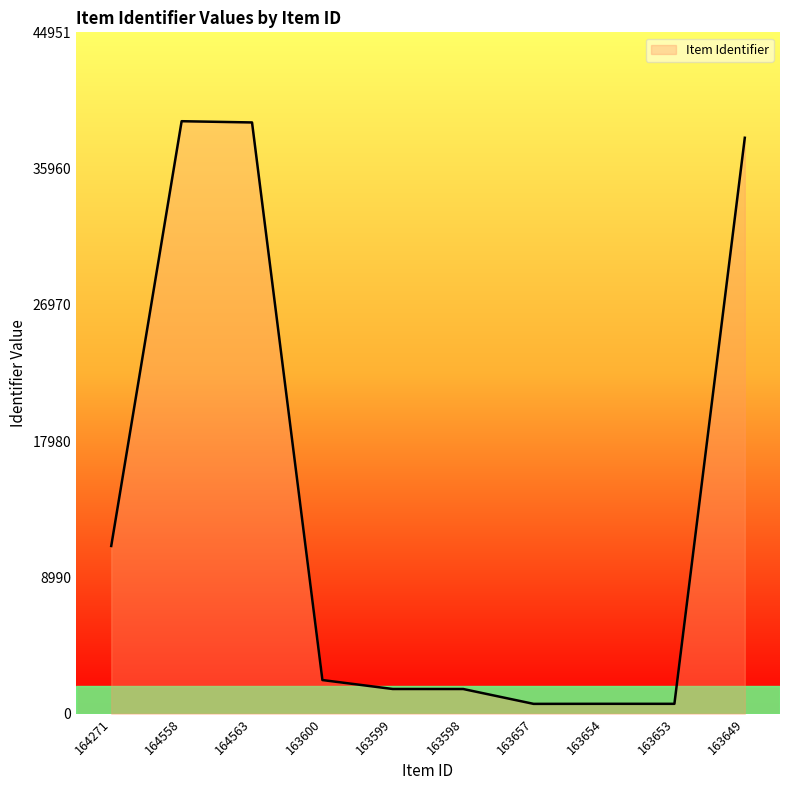

Where does the data first go above 2219?

164271